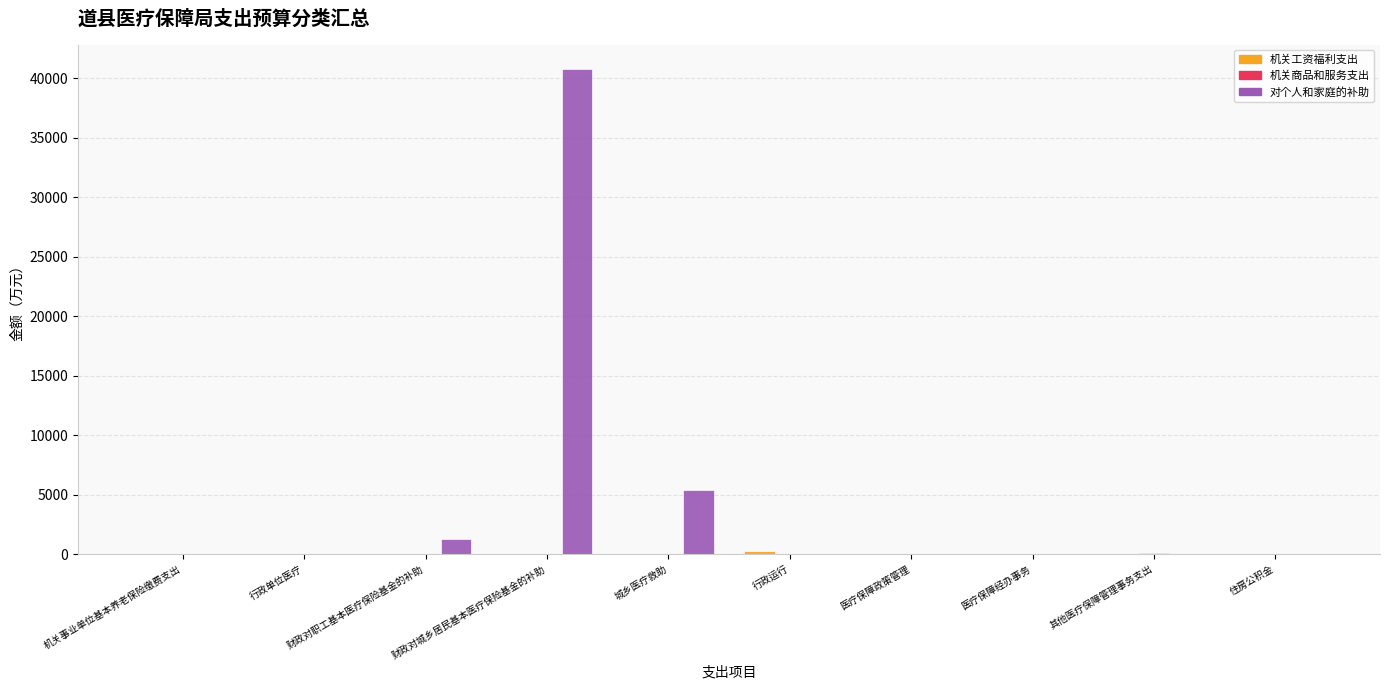

Is it true that 对个人和家庭的补助 equals 0.0 at 行政单位医疗?

True